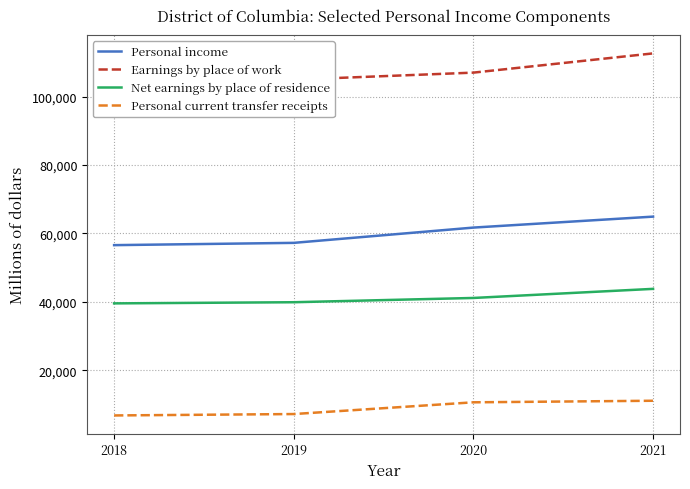

Is the value of Personal current transfer receipts at 2020 greater than the value of Personal income at 2020?

No